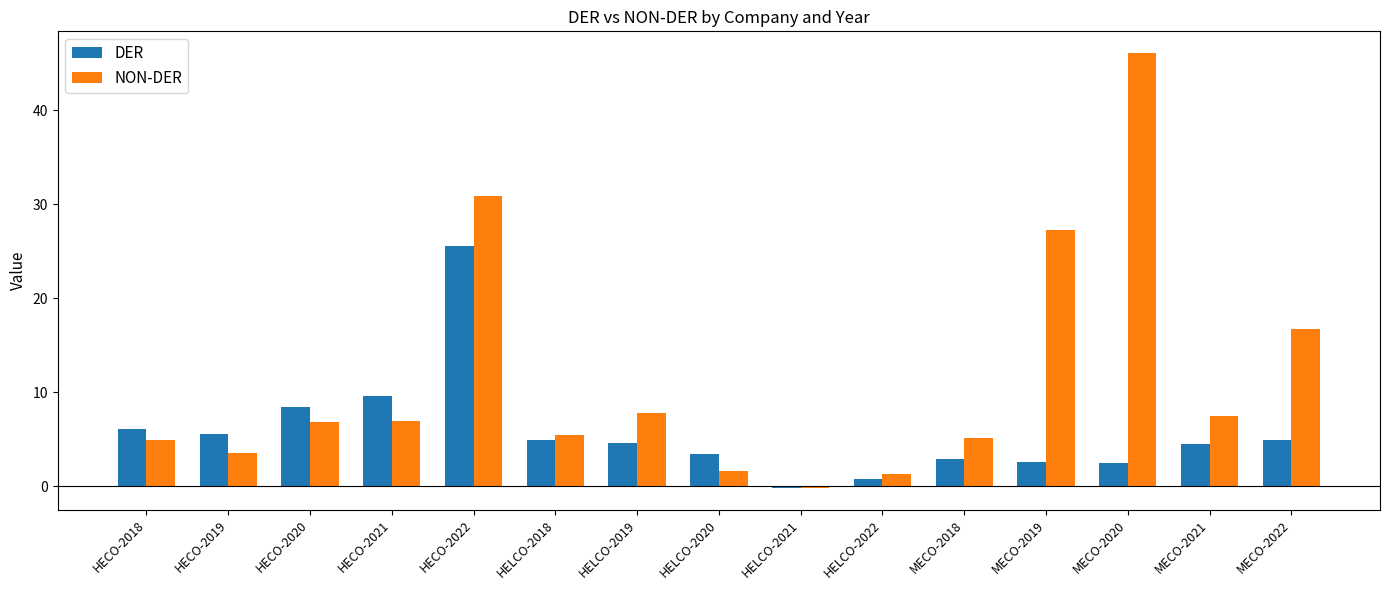

Which series has the largest total across all categories?

NON-DER